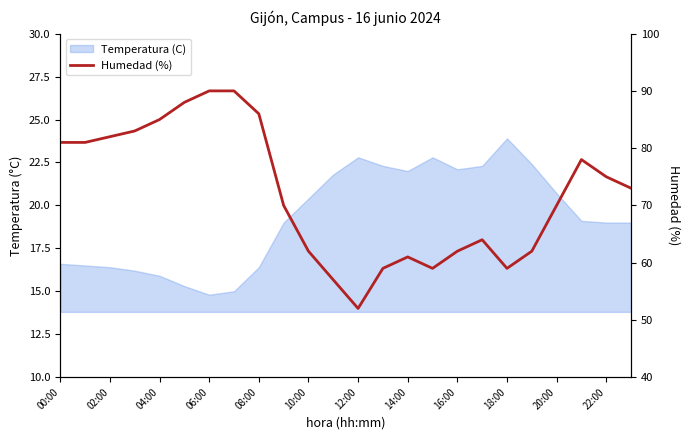

Reading left to right, transcribe all the data shown in this chart.

81	81	82	83	85	88	90	90	86	70	62	57	52	59	61	59	62	64	59	62	70	78	75	73